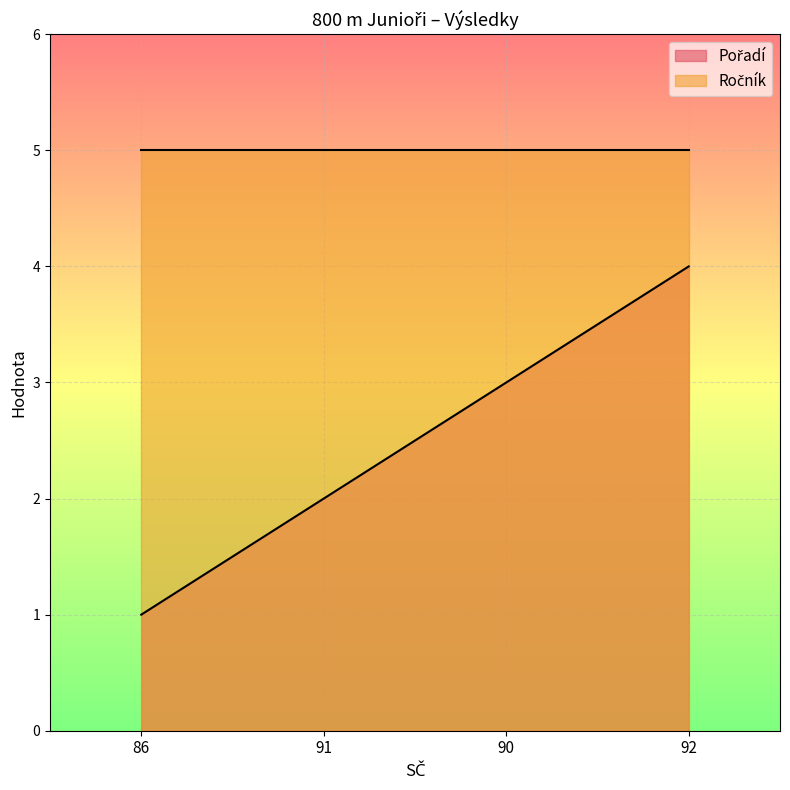

What is the label of the 1st point from the right?

92